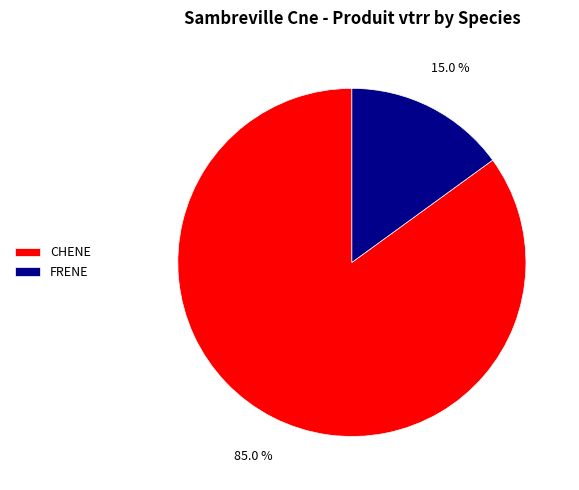

Does FRENE account for over 50% of the chart?

No